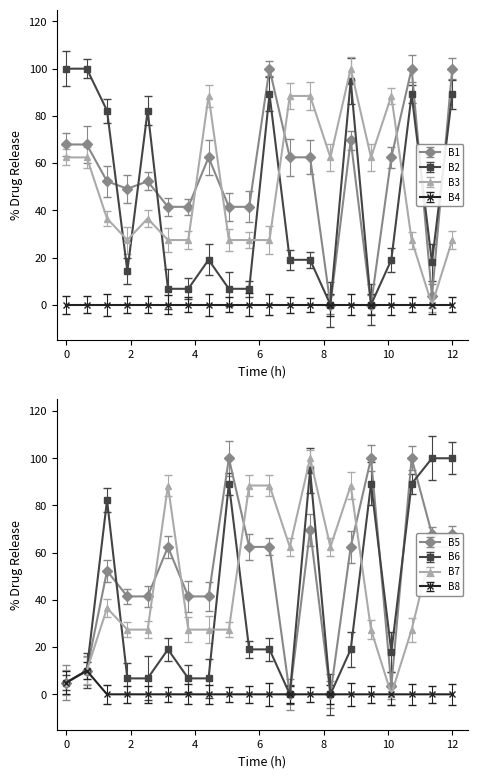

List the labels in order of B2 value, largest first.

1, 2, 15, 11, 18, 20, 3, 5, 8, 12, 13, 17, 19, 4, 6, 7, 9, 10, 14, 16